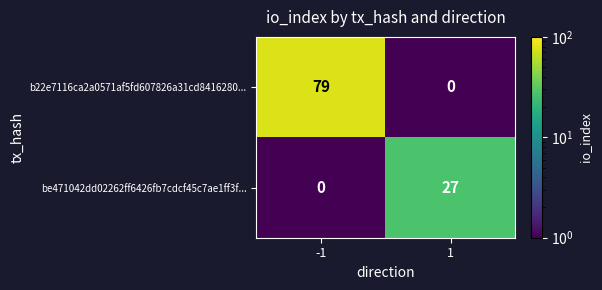

Rank the series at -1 from highest to lowest value.

b22e7116ca2a0571af5fd607826a31cd8416280..., be471042dd02262ff6426fb7cdcf45c7ae1ff3f...